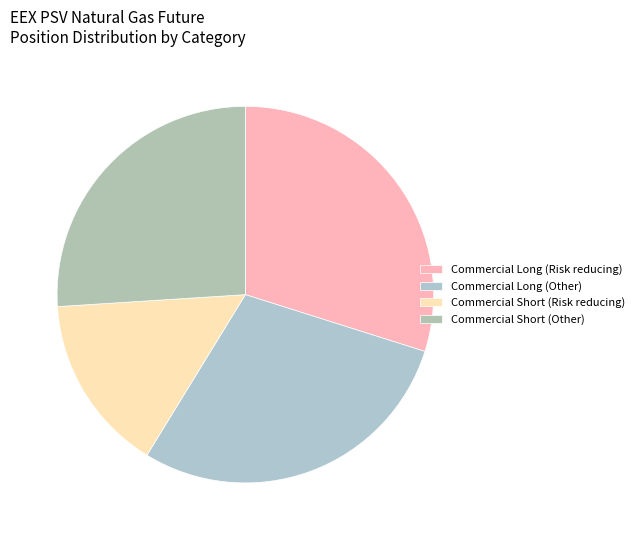

How many segments does this pie chart have?

4